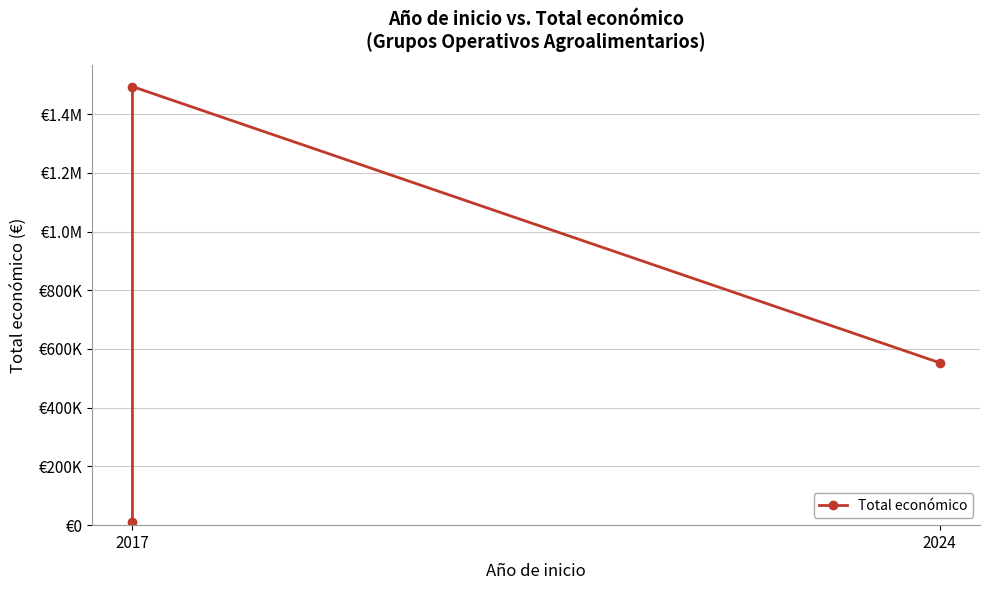

Does the chart have visible grid lines?

Yes